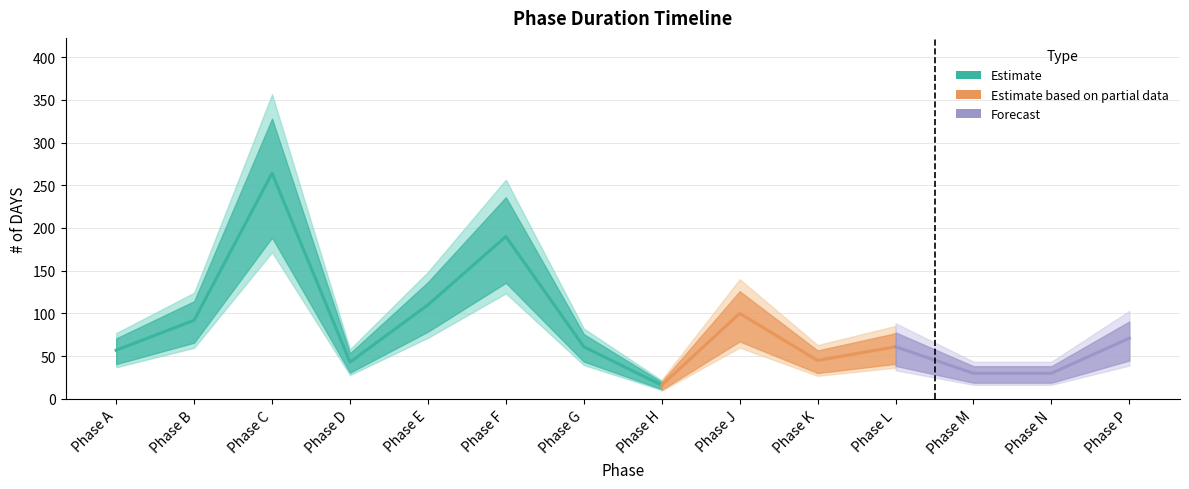

What is the minimum value shown in the chart?

16